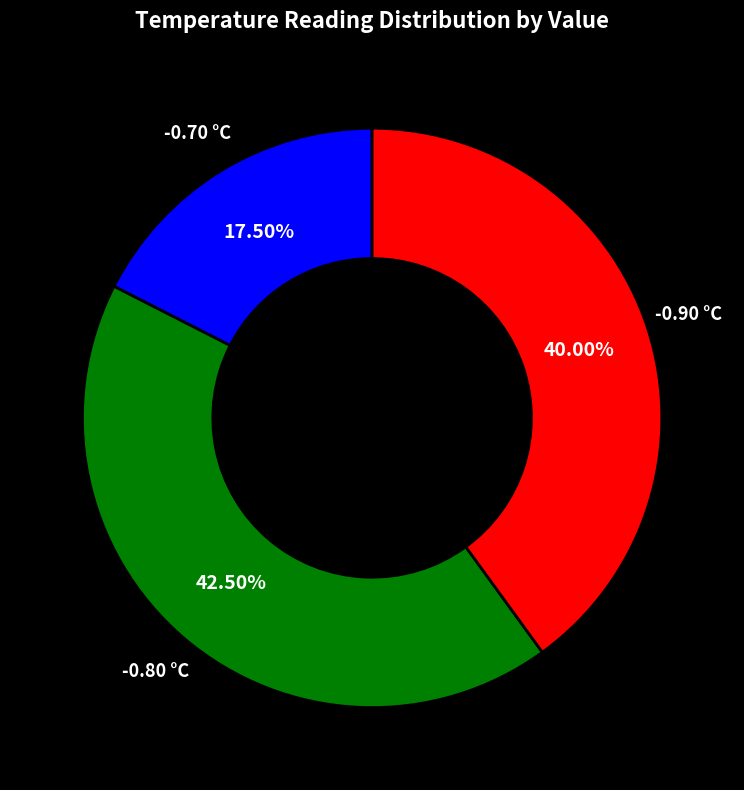

Is there a majority slice in this chart?

No